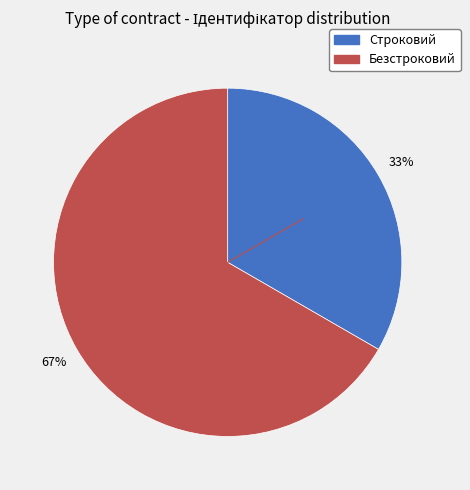

To the nearest percent, what percentage of the pie is Строковий?

33%